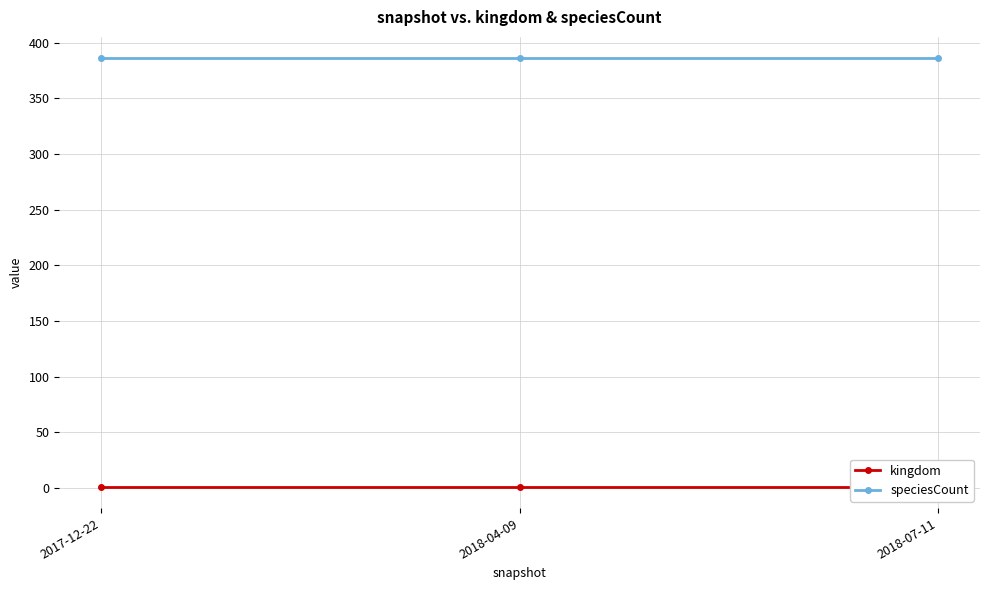

Which series changed the most between 2017-12-22 and 2018-07-11?

kingdom